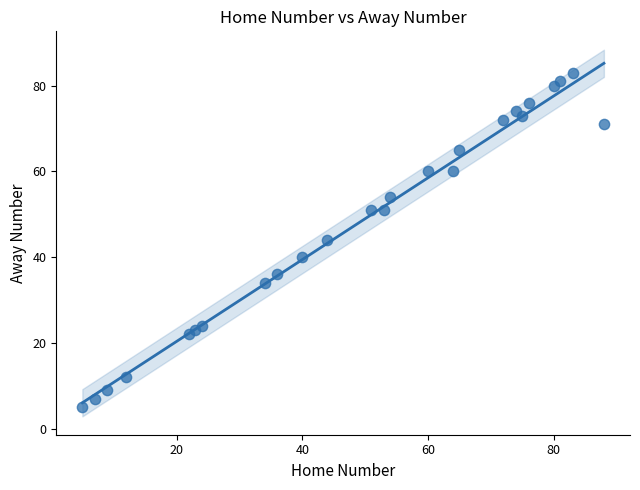

What is the range of Y values (max minus min)?

78